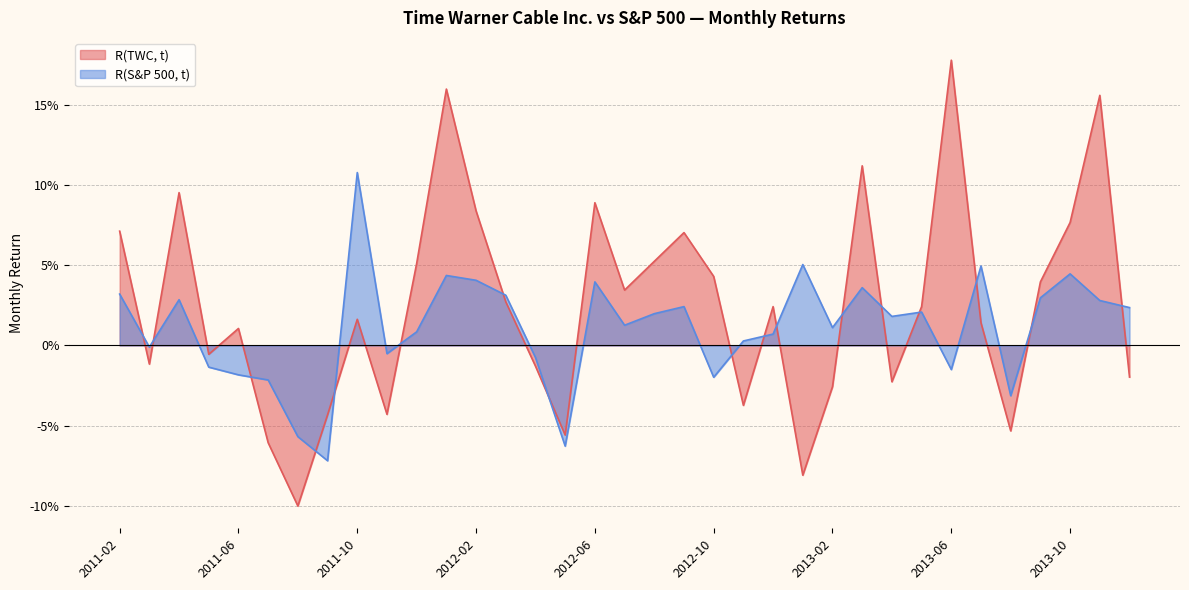

True or false: R(TWC, t) has a value of 0.0 at 2011-12.

False